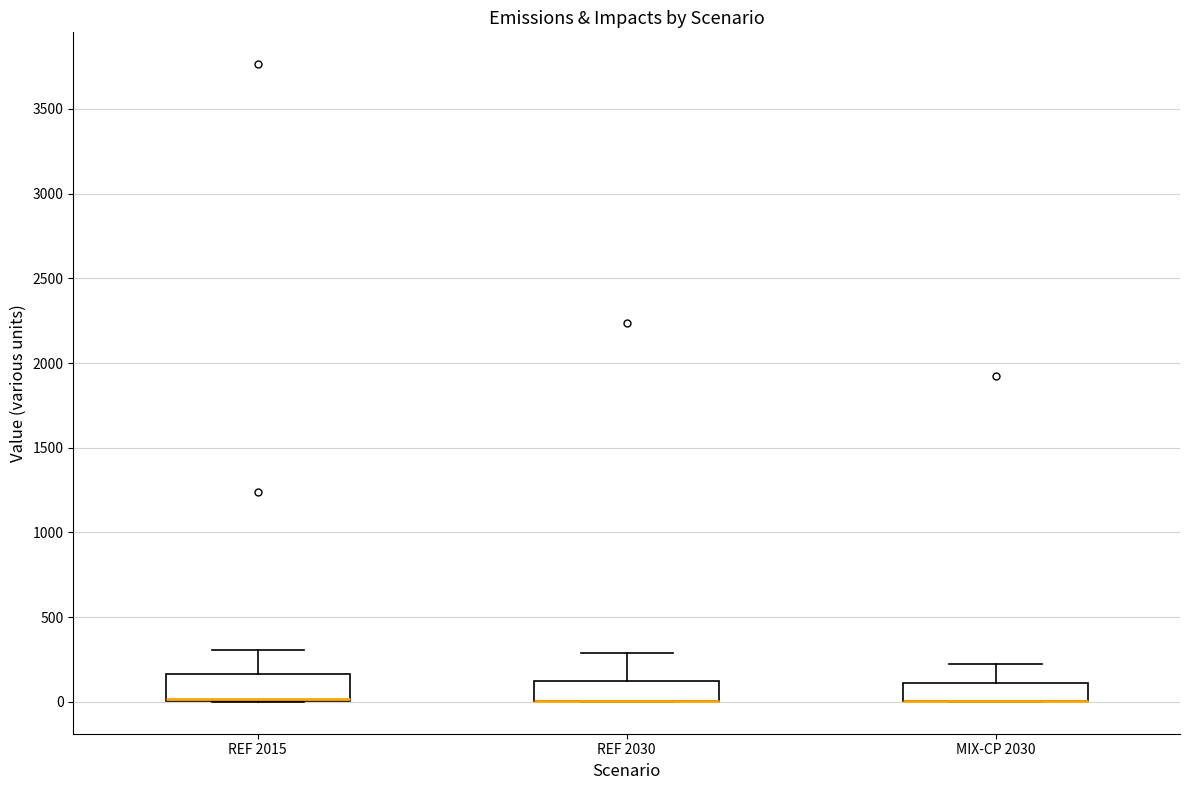

Where is the lower edge of the box for REF 2030 on the y-axis? The values are not printed on the chart, so give them approximately, as read against the axis.

0